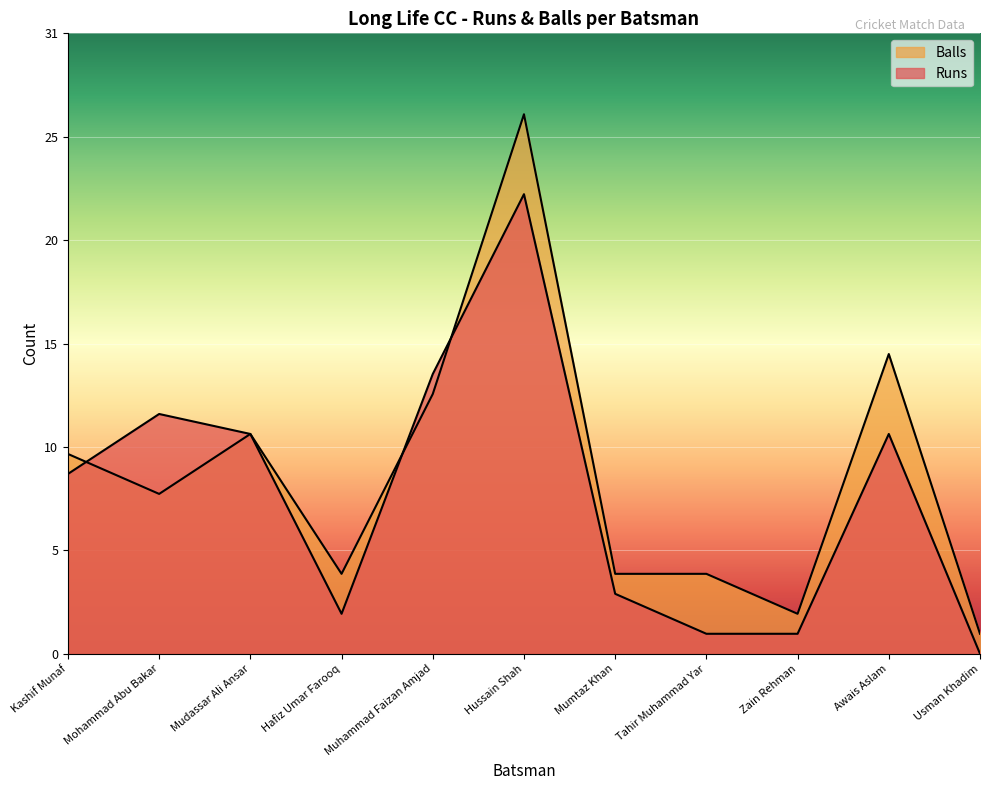

Which series has the widest spread of values?

Balls